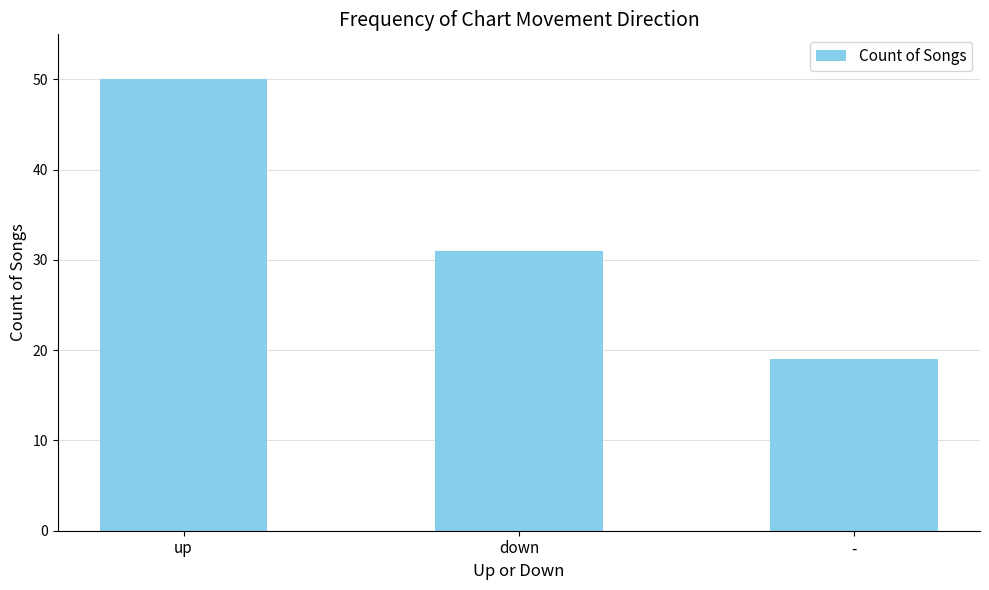

Which has a higher value, down or up?

up